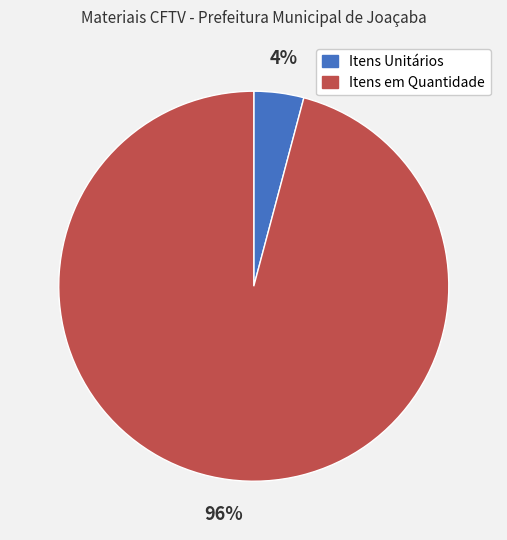

How many slices are in this pie chart?

2